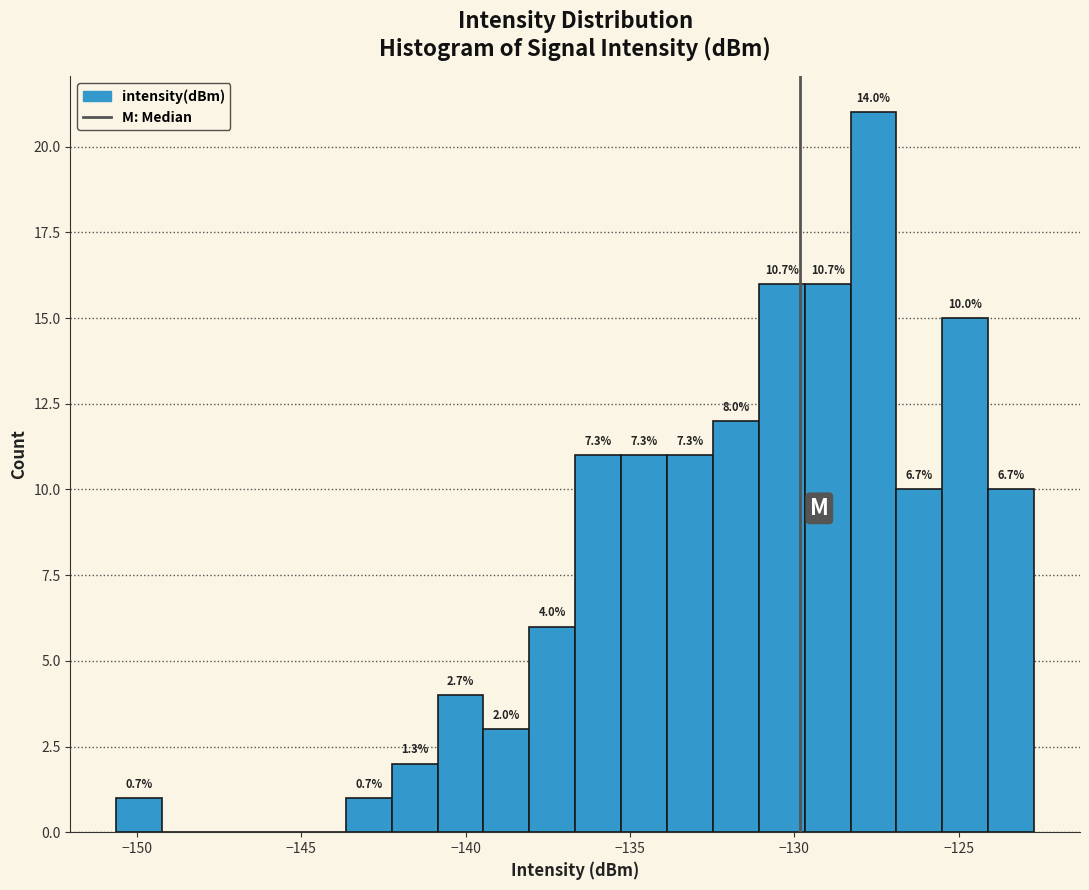

Around what value on the x-axis is the tallest bar? Give the approximate position of its centre, as read against the axis.

-127.5